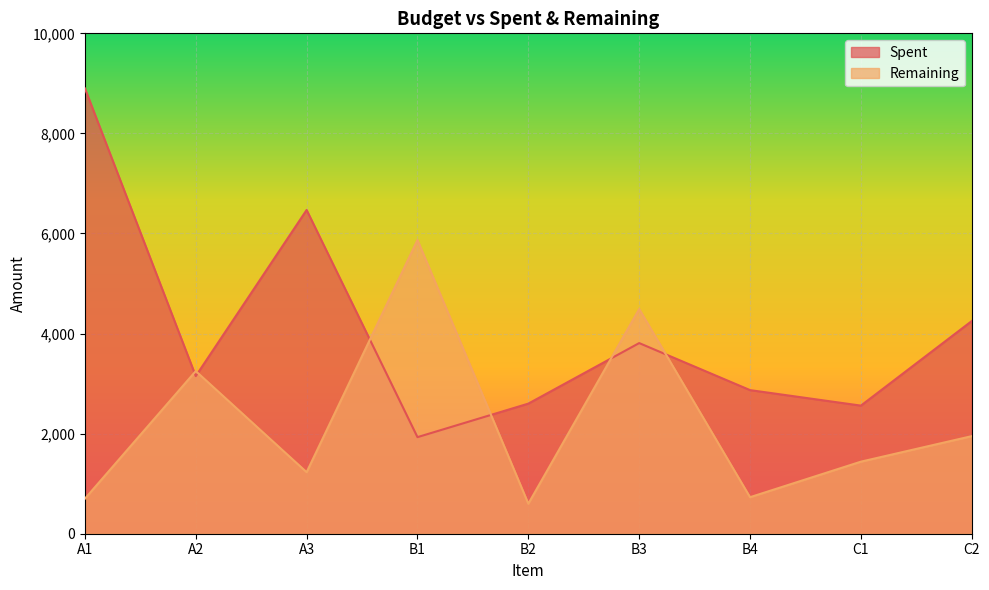

Which series has the widest spread of values?

Spent